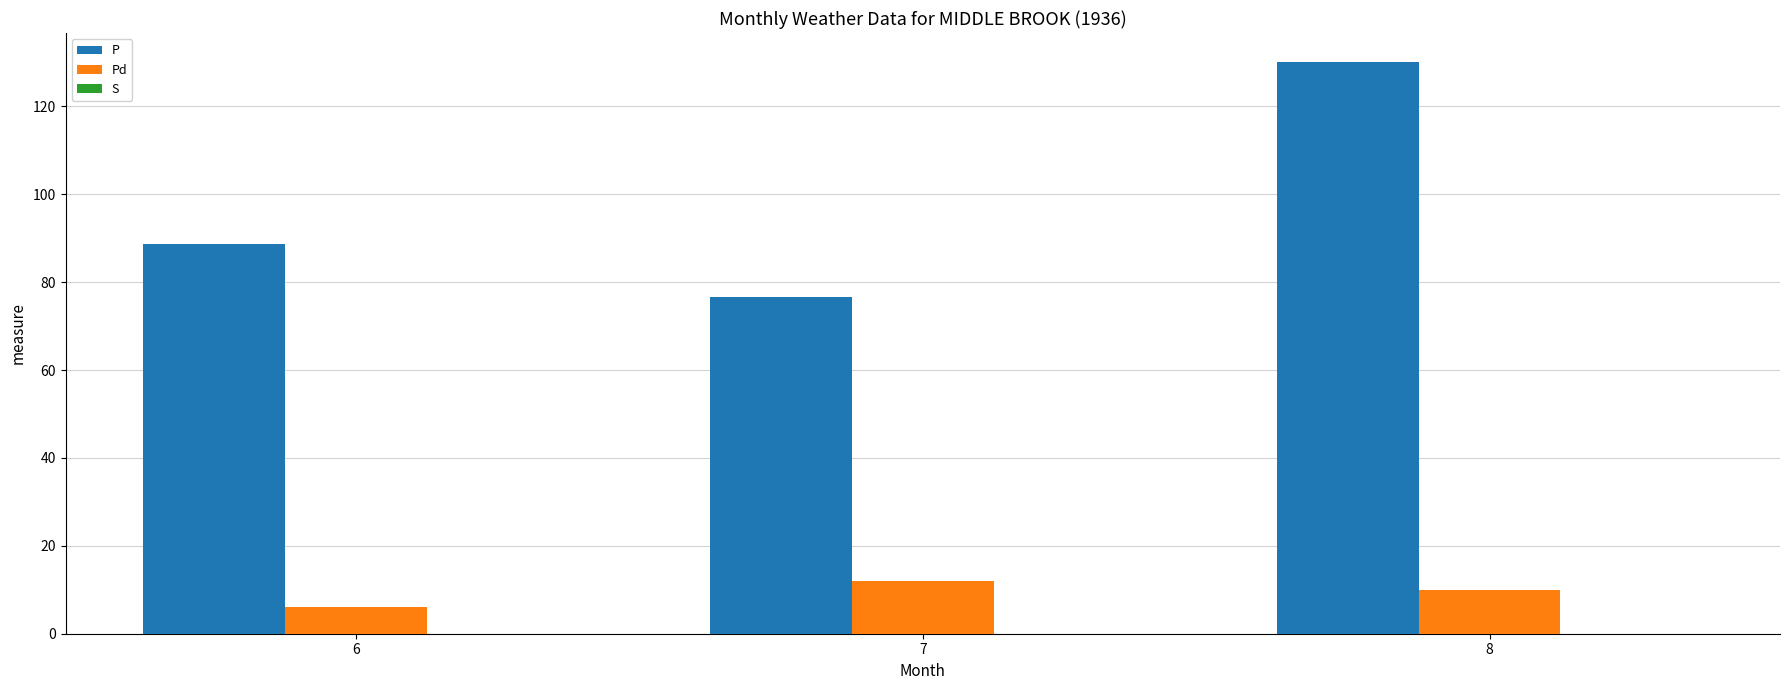

What is the value of the P bar at the 1st from the left?

88.6